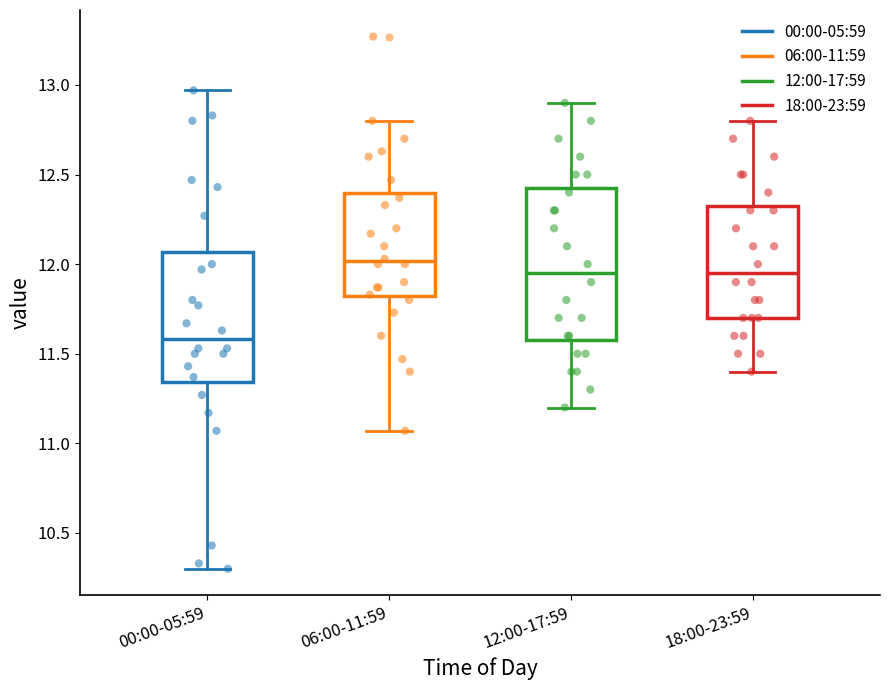

Reading left to right, transcribe this box plot: for each box, give where its median line is, the range the box spans, and where its two whiskers end, as read against the y-axis. The values are not printed on the chart, so give them approximately, as read against the axis.

00:00-05:59: median 11.60, box 11.35 to 12.05, whiskers 10.30 to 12.95
06:00-11:59: median 12.00, box 11.80 to 12.40, whiskers 11.05 to 12.80
12:00-17:59: median 11.95, box 11.60 to 12.45, whiskers 11.20 to 12.90
18:00-23:59: median 11.95, box 11.70 to 12.35, whiskers 11.40 to 12.80